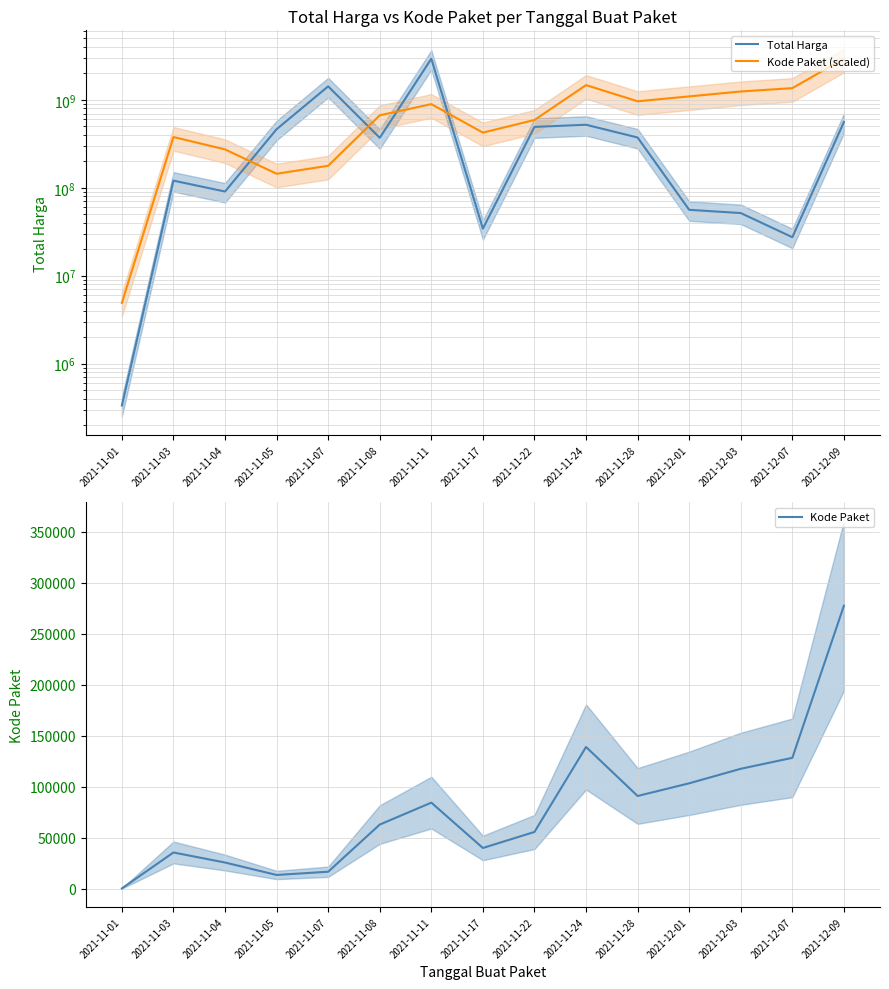

Rank the categories by Total Harga value from lowest to highest.

2021-11-01, 2021-12-07, 2021-11-17, 2021-12-03, 2021-12-01, 2021-11-04, 2021-11-03, 2021-11-08, 2021-11-28, 2021-11-05, 2021-11-22, 2021-11-24, 2021-12-09, 2021-11-07, 2021-11-11